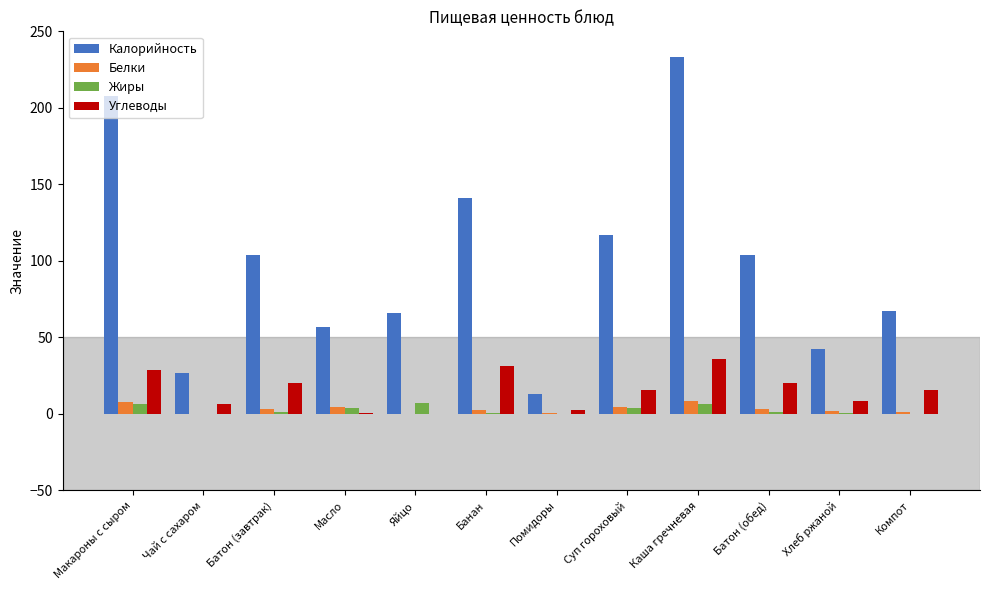

Which series has the largest total across all categories?

Калорийность